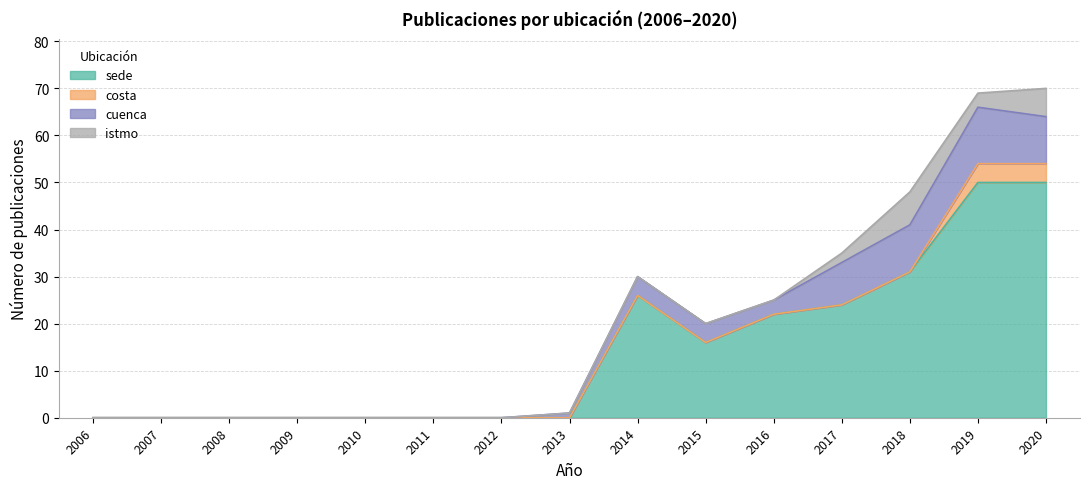

Reading left to right, list all the values displayed in this chart.

sede: 2006=0	2007=0	2008=0	2009=0	2010=0	2011=0	2012=0	2013=0	2014=26	2015=16	2016=22	2017=24	2018=31	2019=50	2020=50
costa: 2006=0	2007=0	2008=0	2009=0	2010=0	2011=0	2012=0	2013=0	2014=0	2015=0	2016=0	2017=0	2018=0	2019=4	2020=4
cuenca: 2006=0	2007=0	2008=0	2009=0	2010=0	2011=0	2012=0	2013=1	2014=4	2015=4	2016=3	2017=9	2018=10	2019=12	2020=10
istmo: 2006=0	2007=0	2008=0	2009=0	2010=0	2011=0	2012=0	2013=0	2014=0	2015=0	2016=0	2017=2	2018=7	2019=3	2020=6